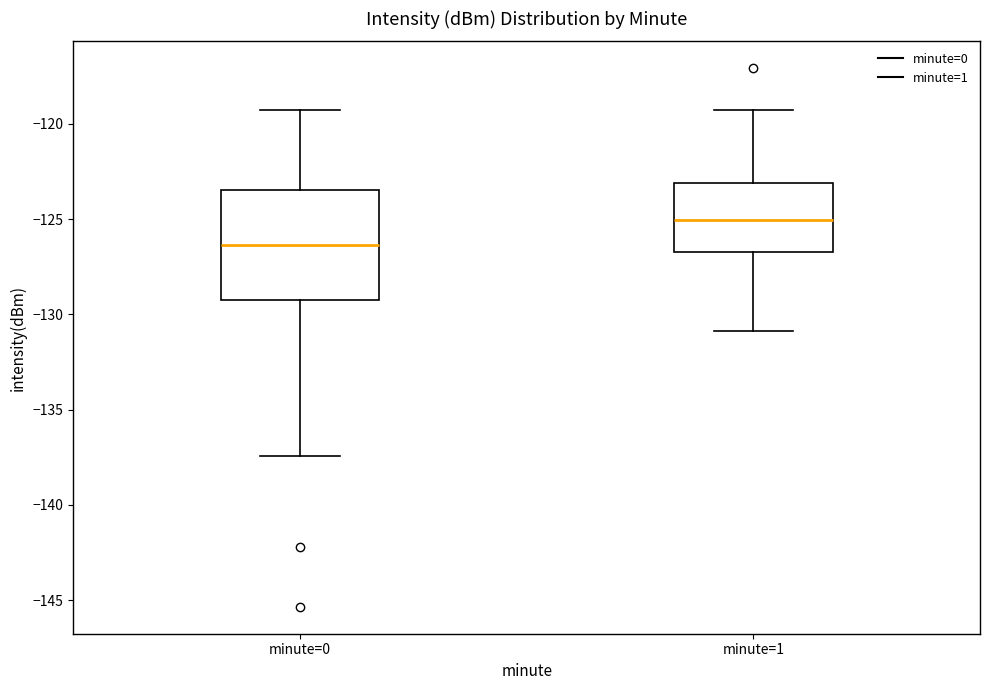

Comparing the boxes themselves (not the whiskers), which one is the tallest?

minute=0